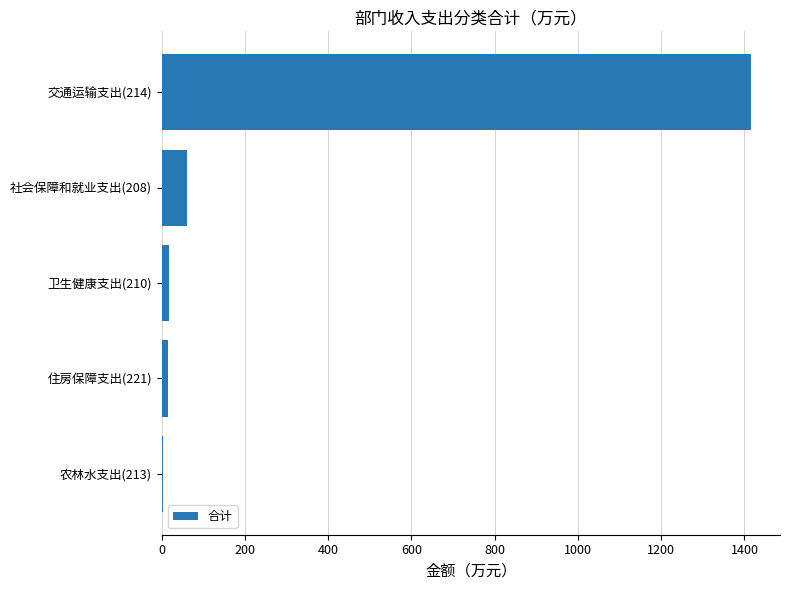

What value does the data have at 交通运输支出(214)?

1414.6